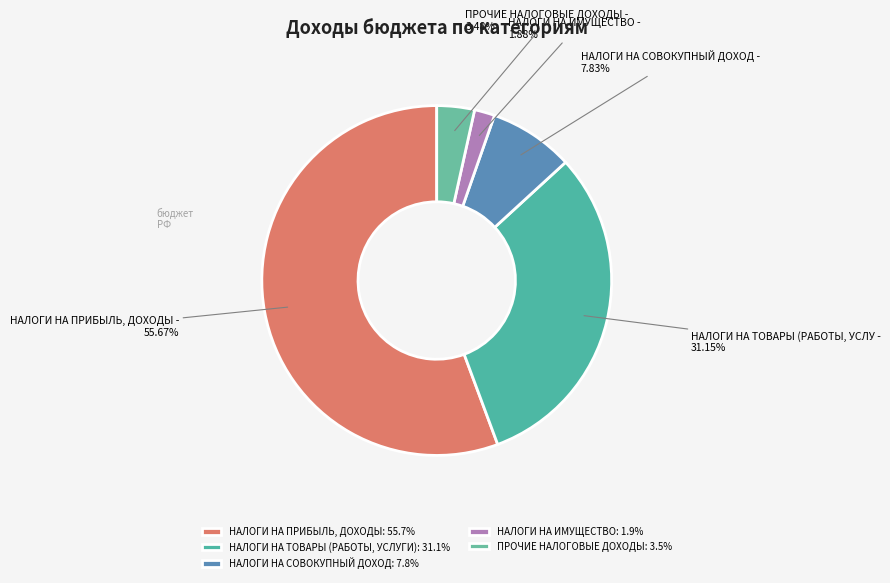

To the nearest percent, what percentage of the pie is НАЛОГИ НА ПРИБЫЛЬ, ДОХОДЫ?

56%